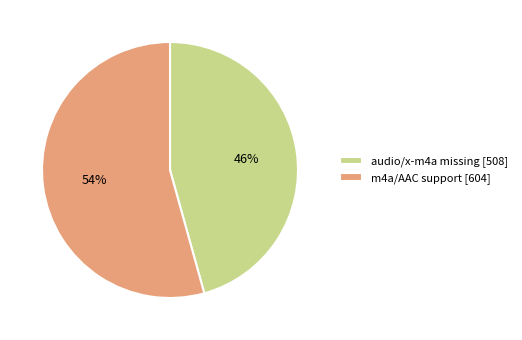

To the nearest percent, what is the average slice percentage?

50%